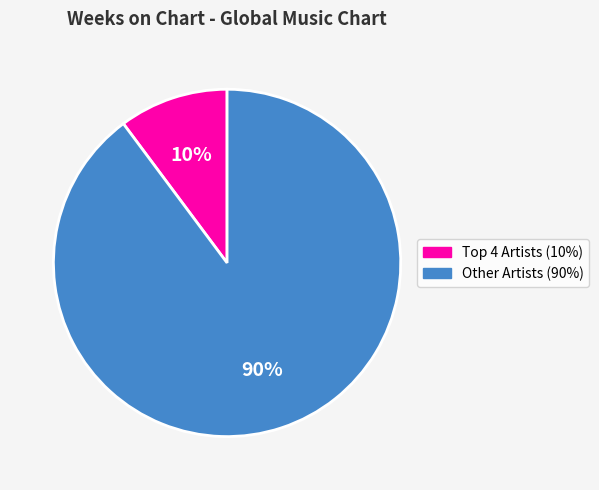

To the nearest percent, what is the average slice percentage?

50%